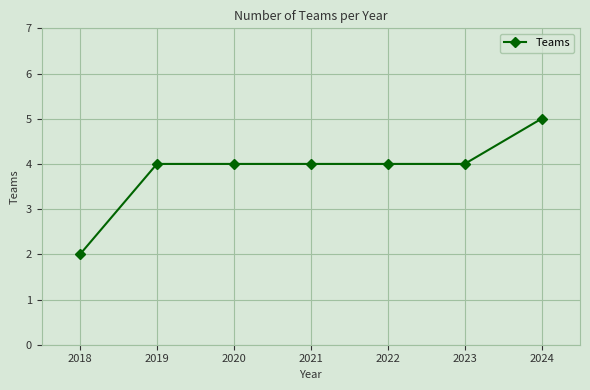

What is the sum of the values at 2021 and 2020?

8